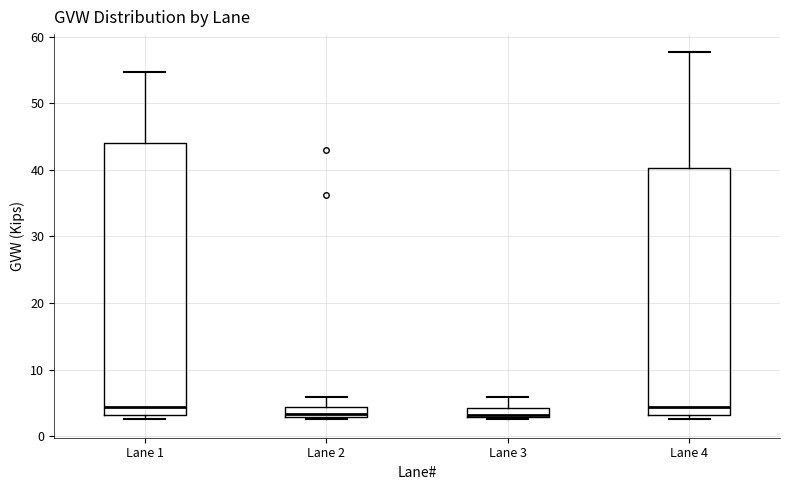

Which box is the tallest, from its lower edge to its upper edge?

Lane 1